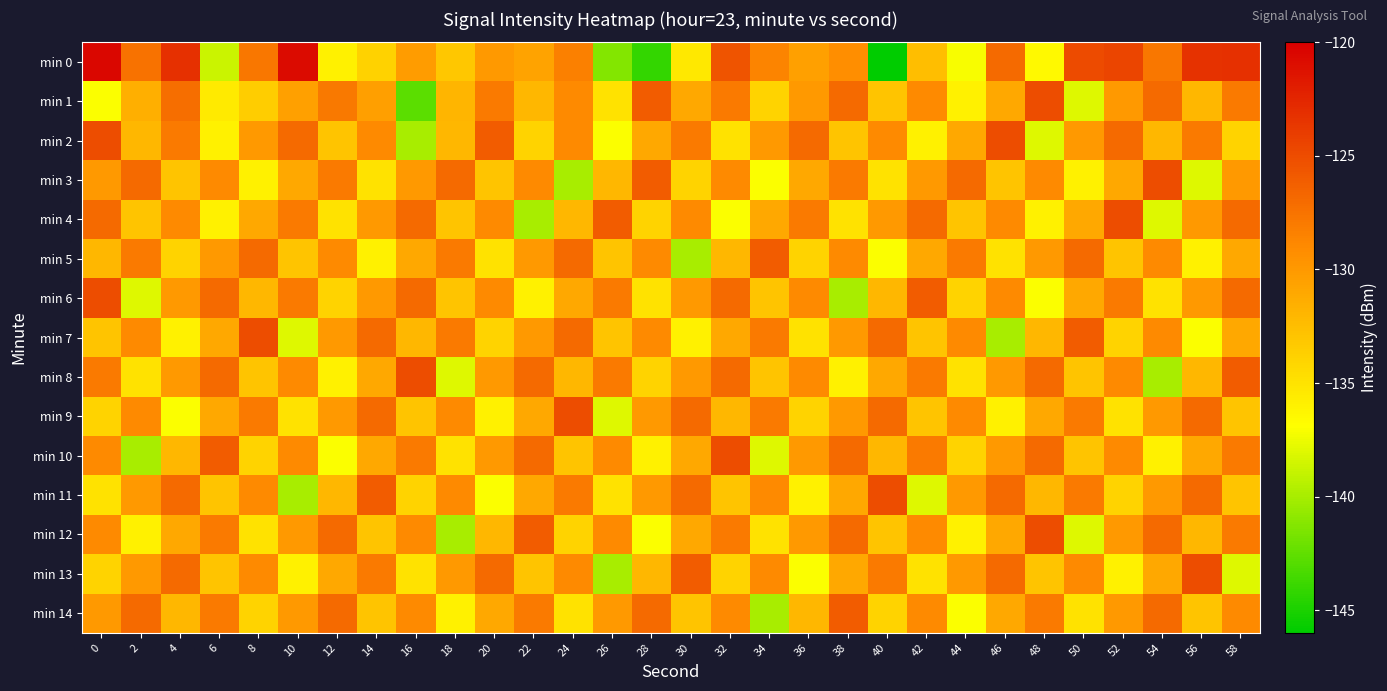

At 12, list the series in order from largest to smallest.

min 12, min 14, min 1, min 3, min 5, min 7, min 9, min 13, min 11, min 2, min 6, min 4, min 0, min 8, min 10